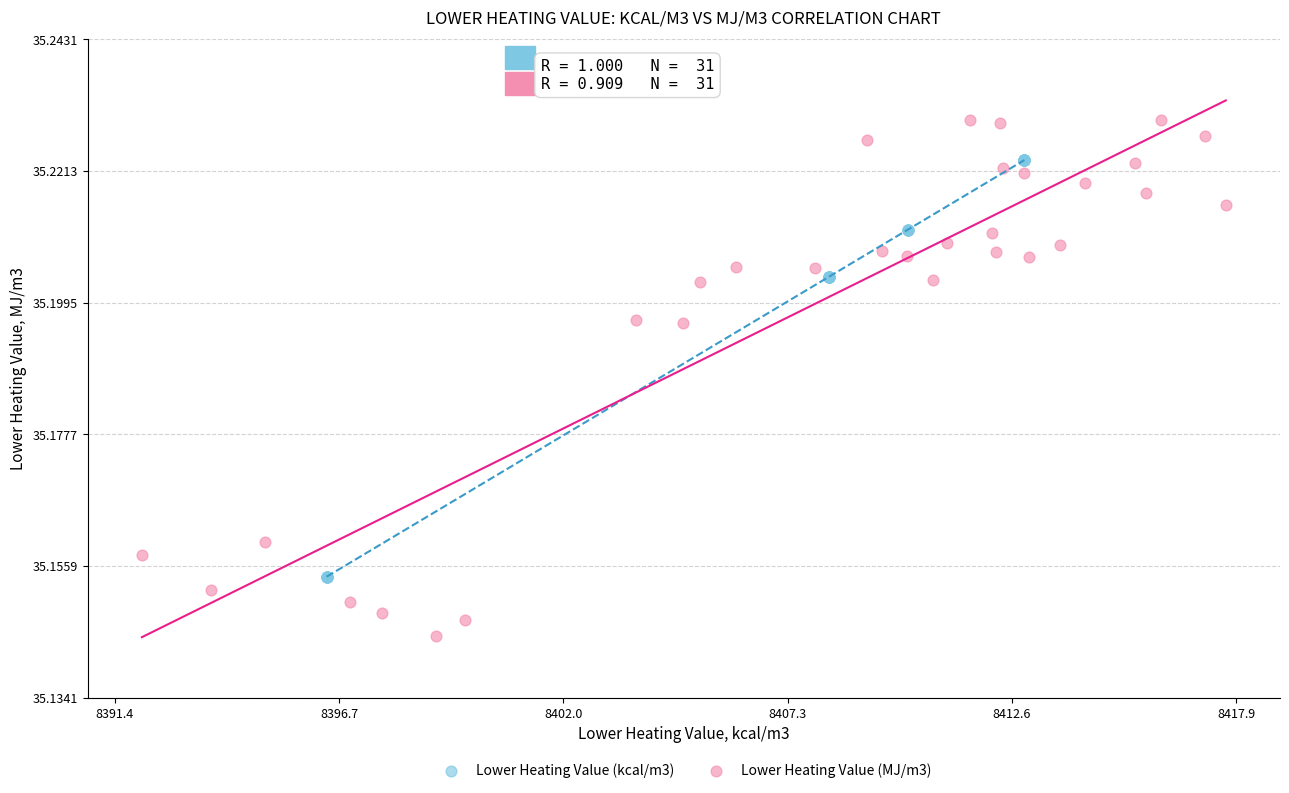

What are all the series names shown in the legend?

Lower Heating Value (kcal/m3), Lower Heating Value (MJ/m3)